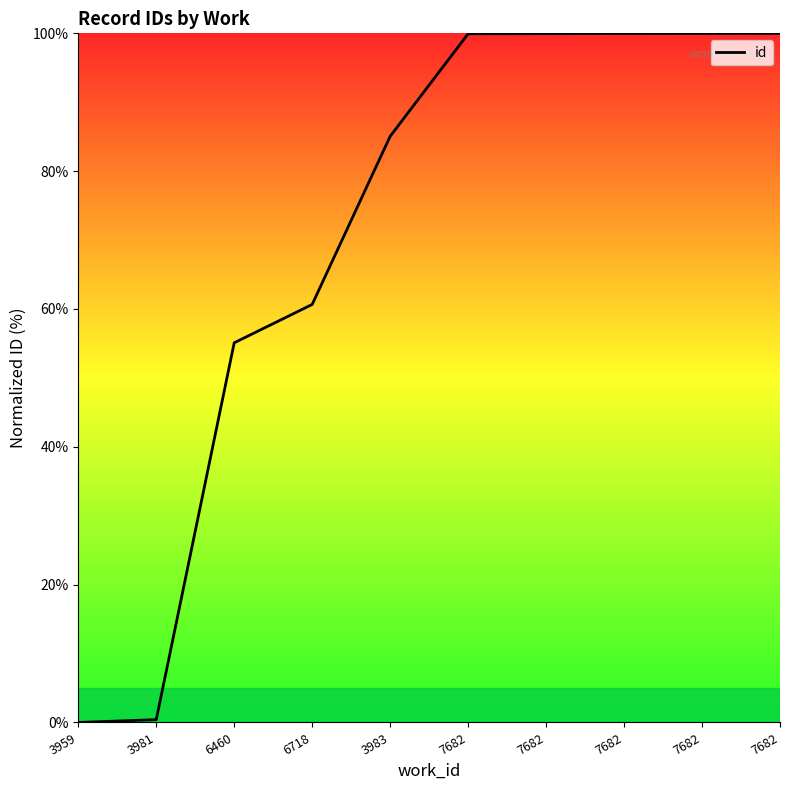

What is the difference between the maximum and minimum values?

100.0